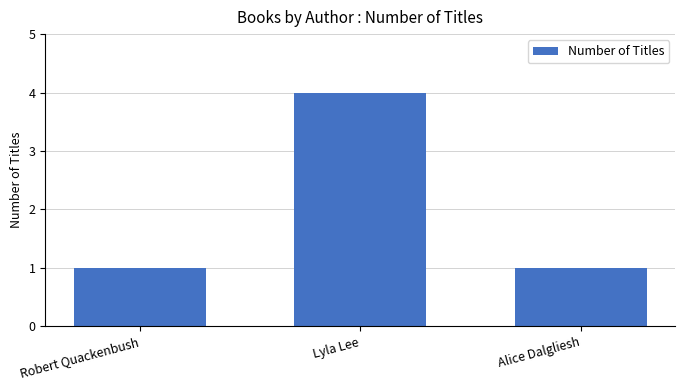

The chart shows a value of 1 at Alice Dalgliesh. True or false?

True